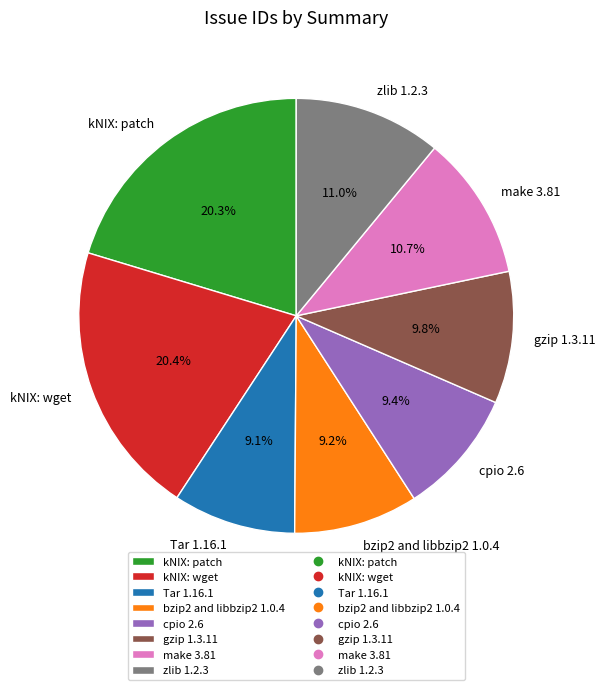

To the nearest percent, what is the average slice percentage?

12%